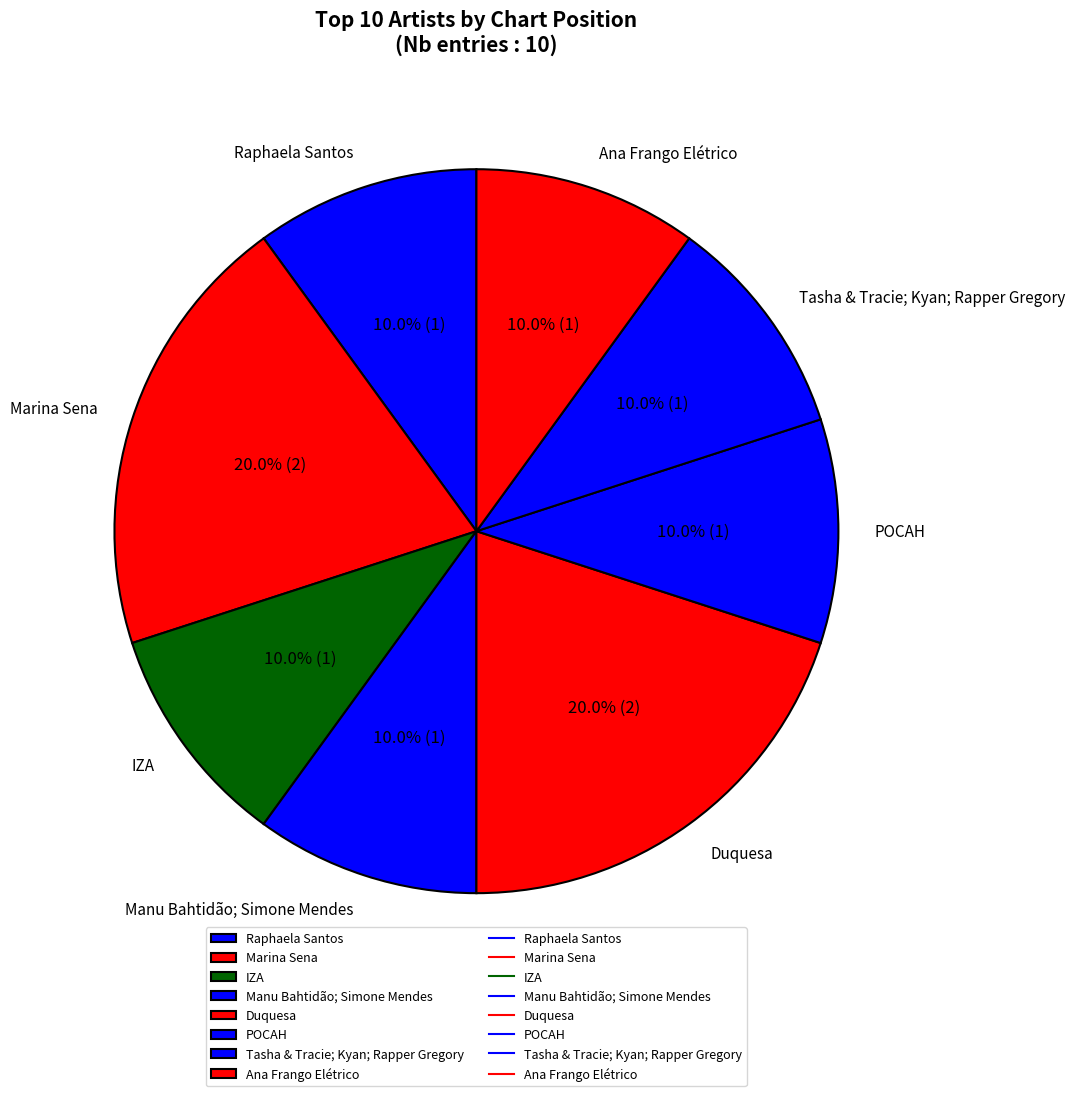

What is the ratio of the value at Marina Sena to the value at Raphaela Santos?

2.0